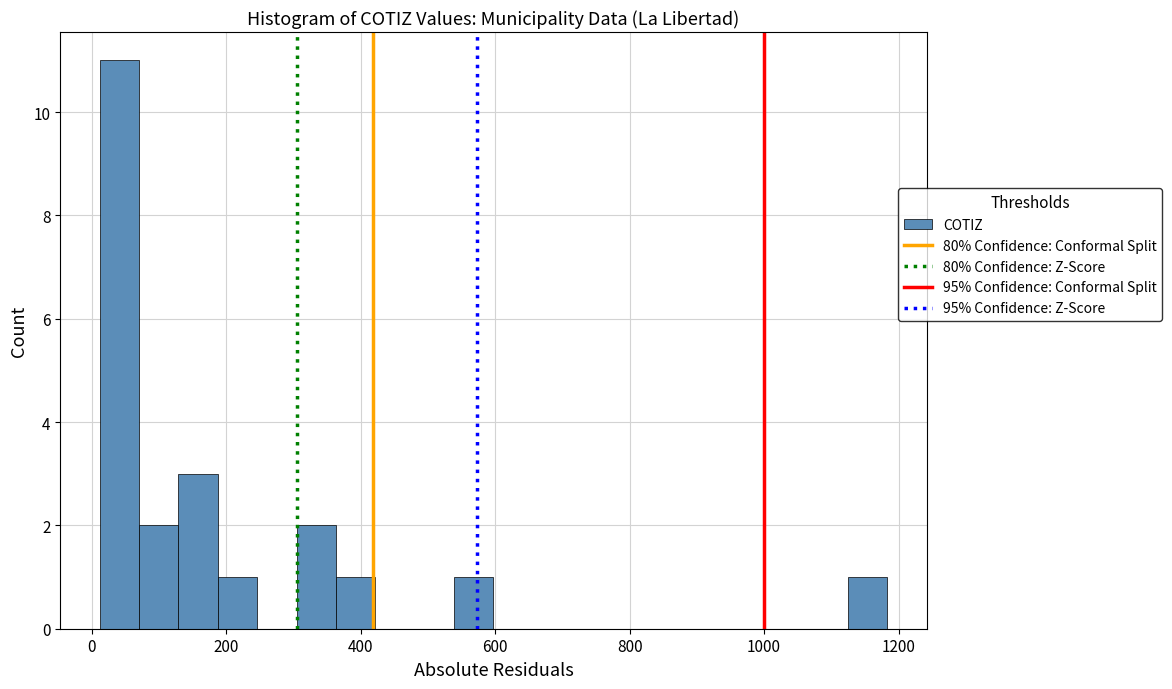

Read against the x-axis, roughly where is the centre of the tallest bar?

40